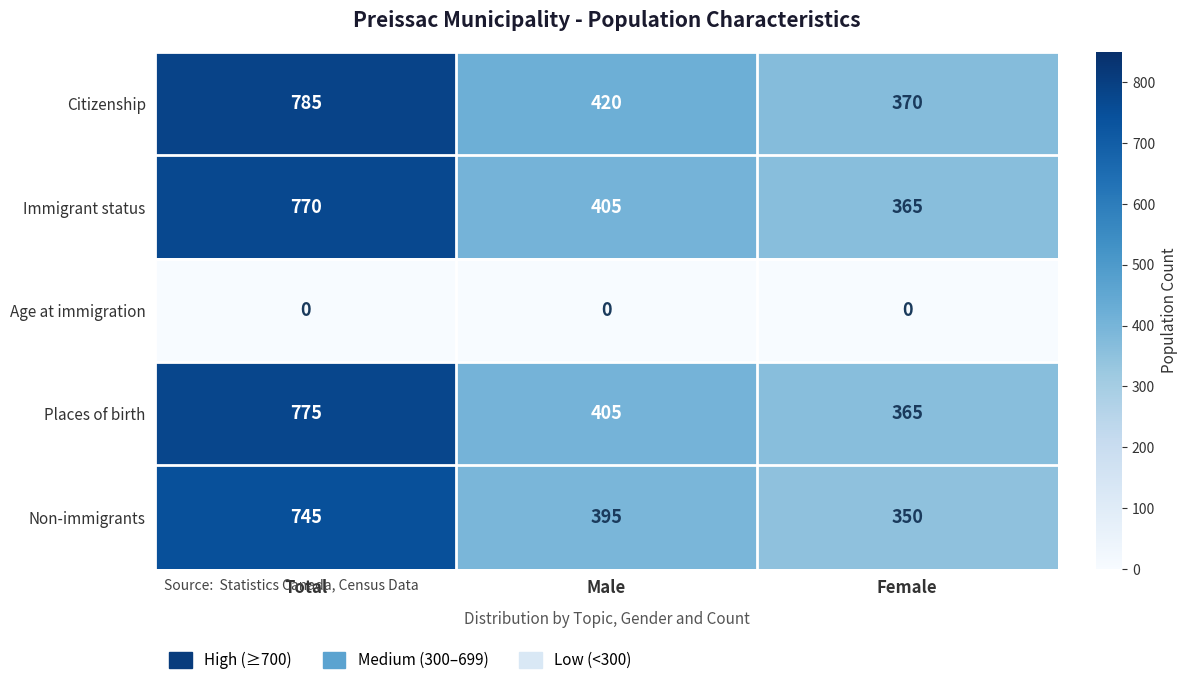

What is the total value across all series at Male?

1625